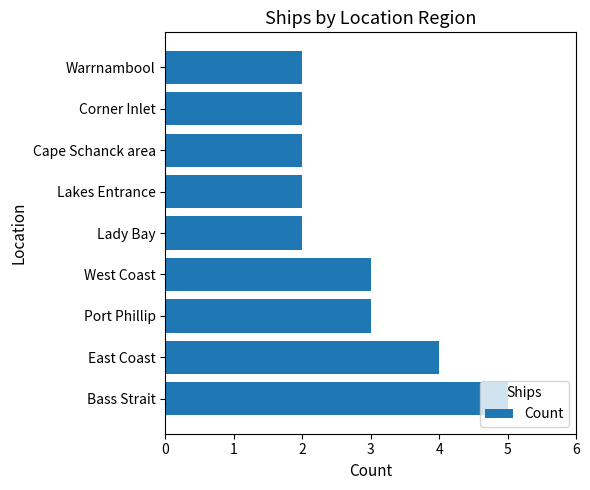

Which label corresponds to the largest value in the chart?

Bass Strait